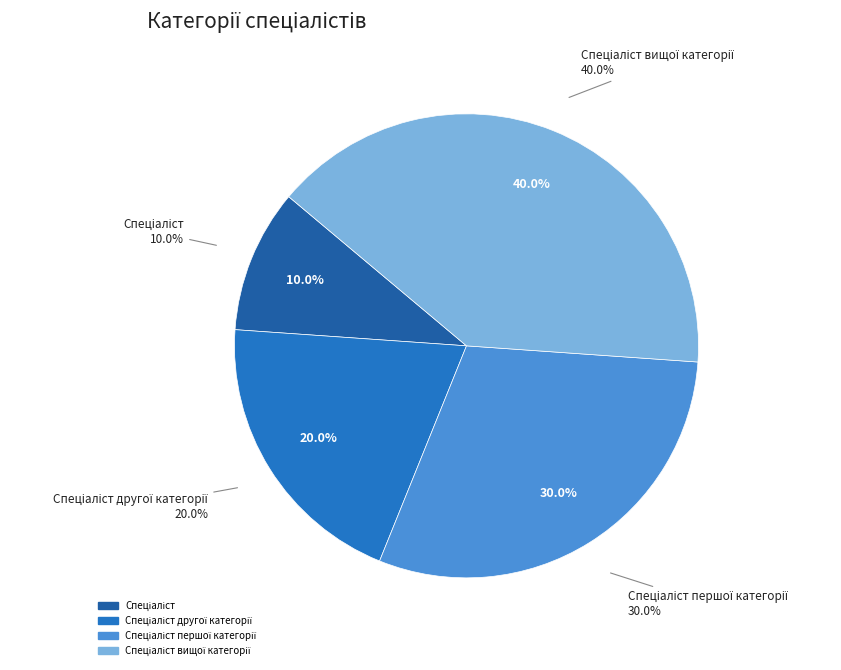

True or false: Спеціаліст accounts for 3% of the total.

False